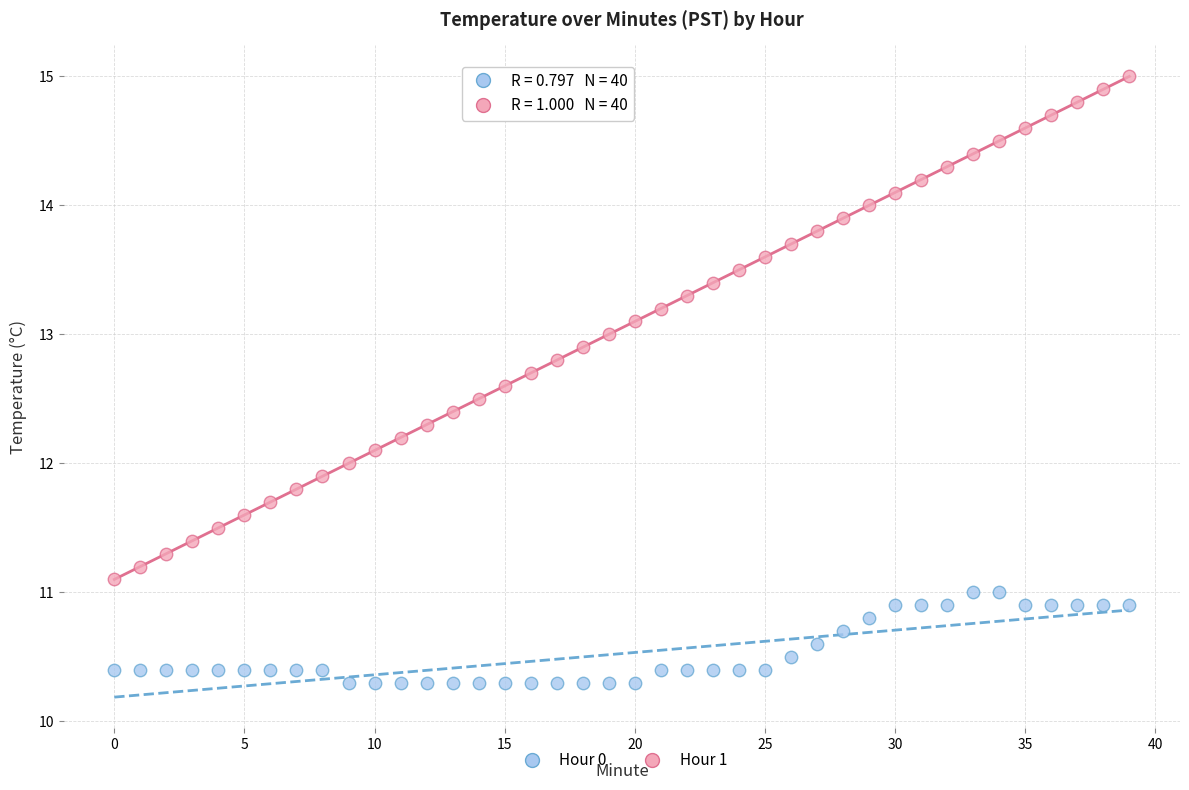

Across all data points, what is the range of Y values (max minus min)?

4.7